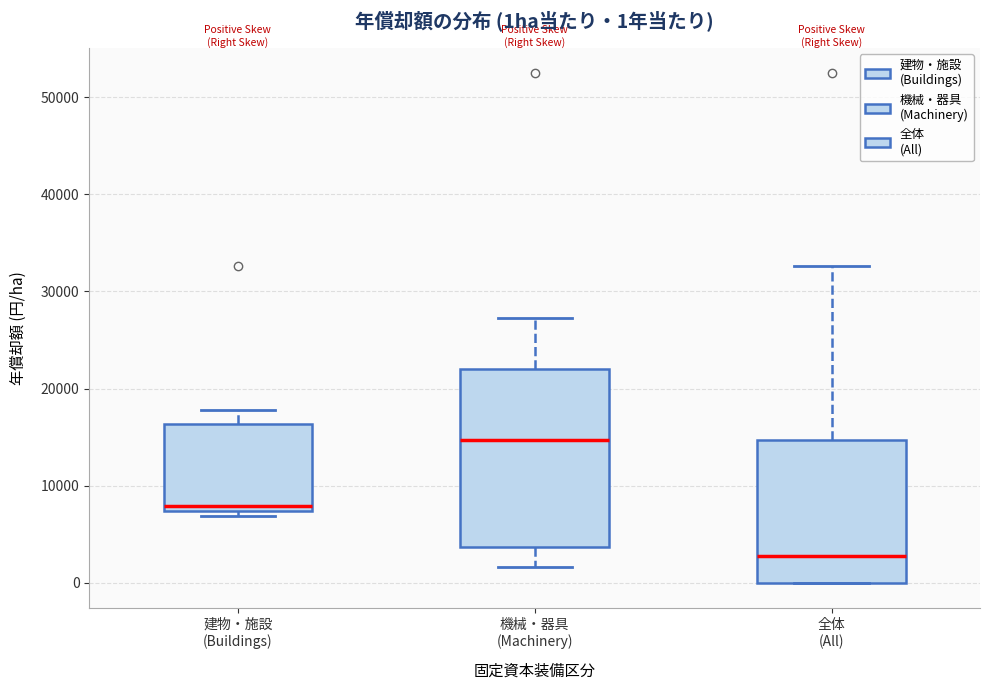

Which box is the tallest, from its lower edge to its upper edge?

機械・器具 (Machinery)